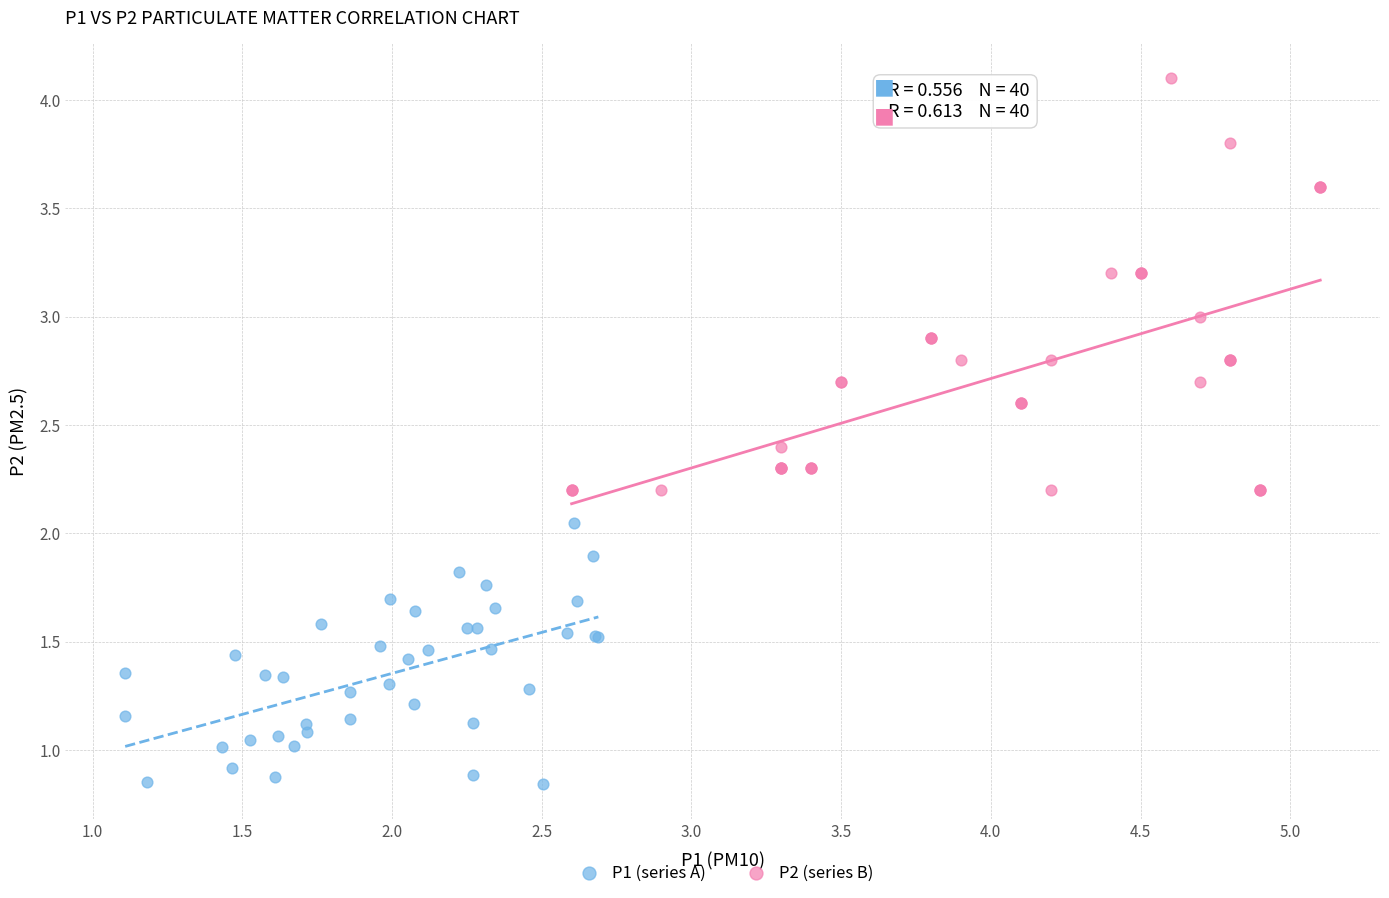

Which series reaches the minimum Y coordinate?

P1 (series A)